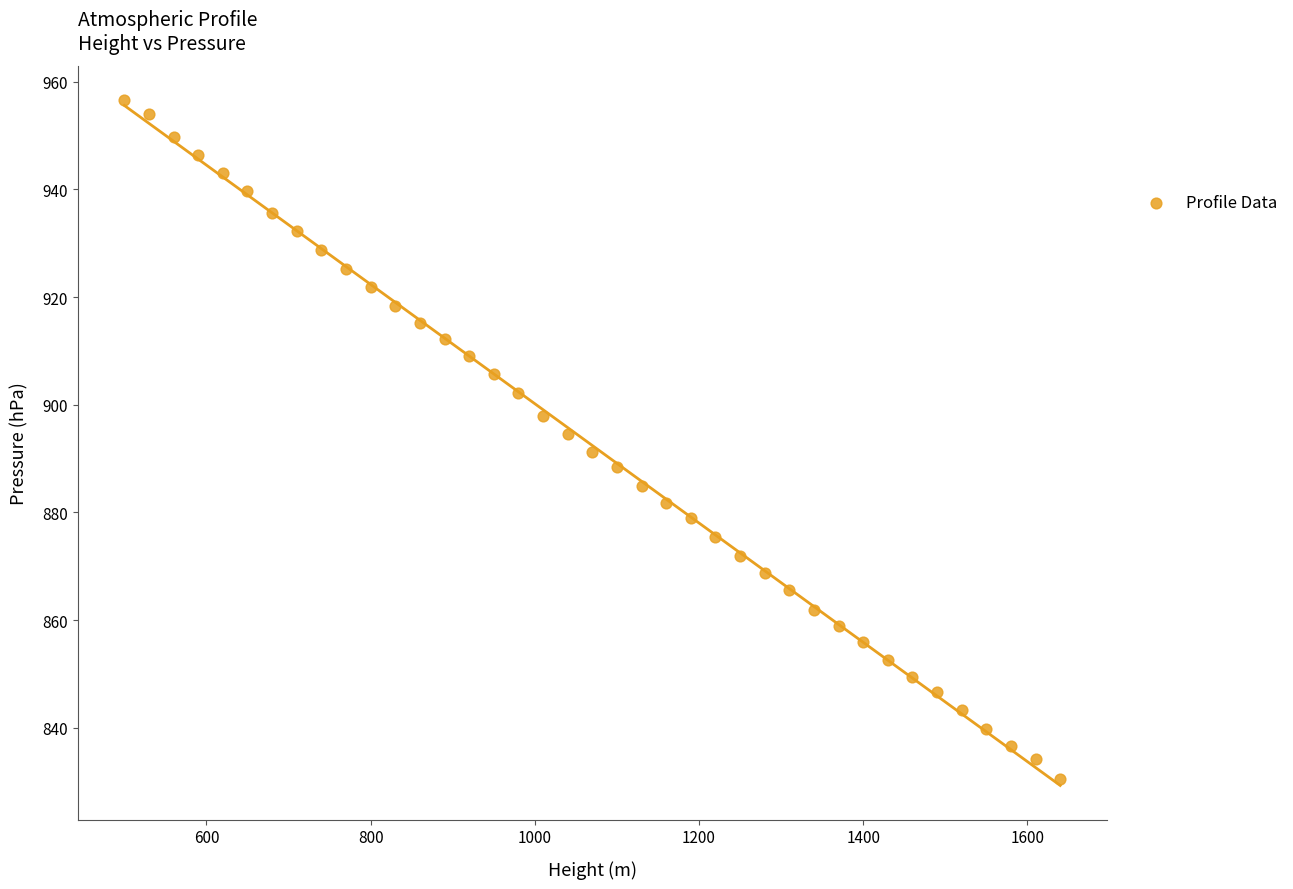

What is the range of X values (max minus min)?

1140.0